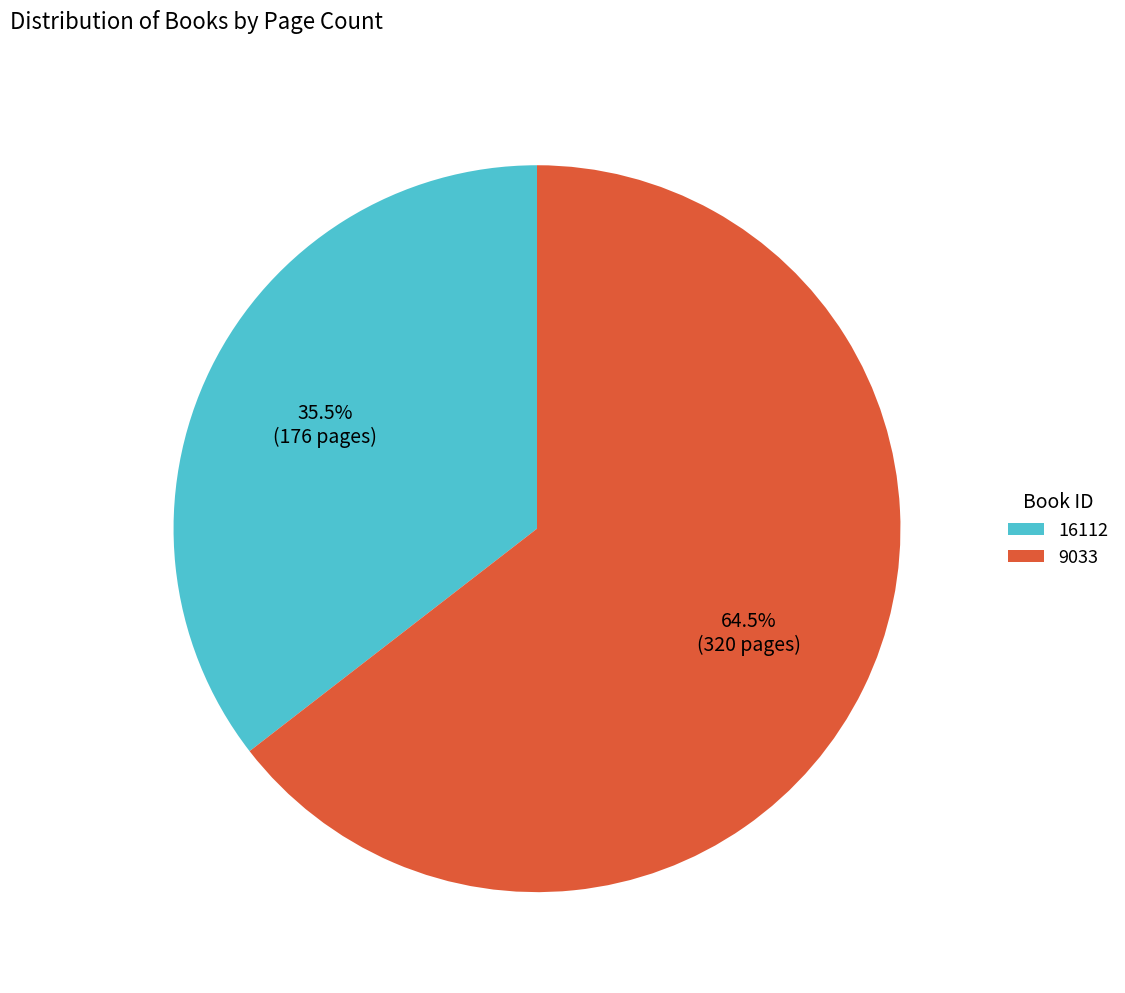

What portion of the pie excludes 16112?

64.5%